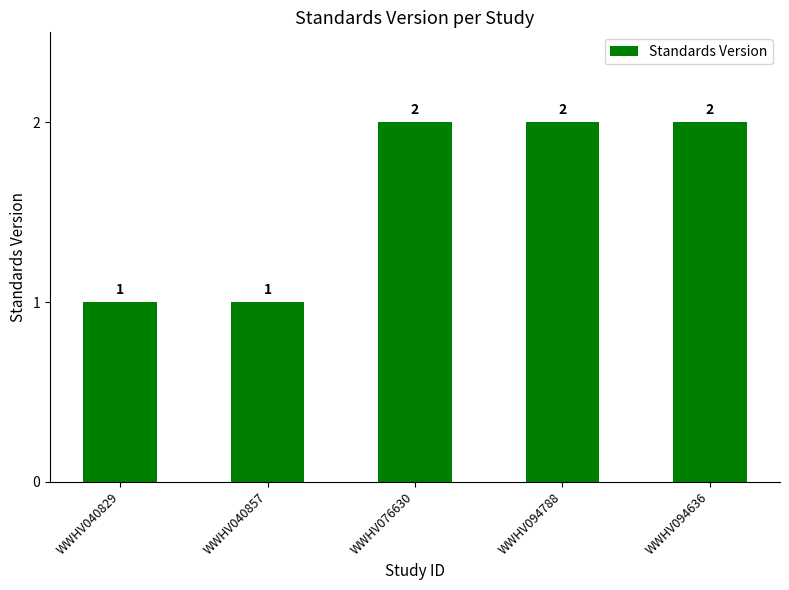

True or false: the data shows 0 at WWHV040829.

False